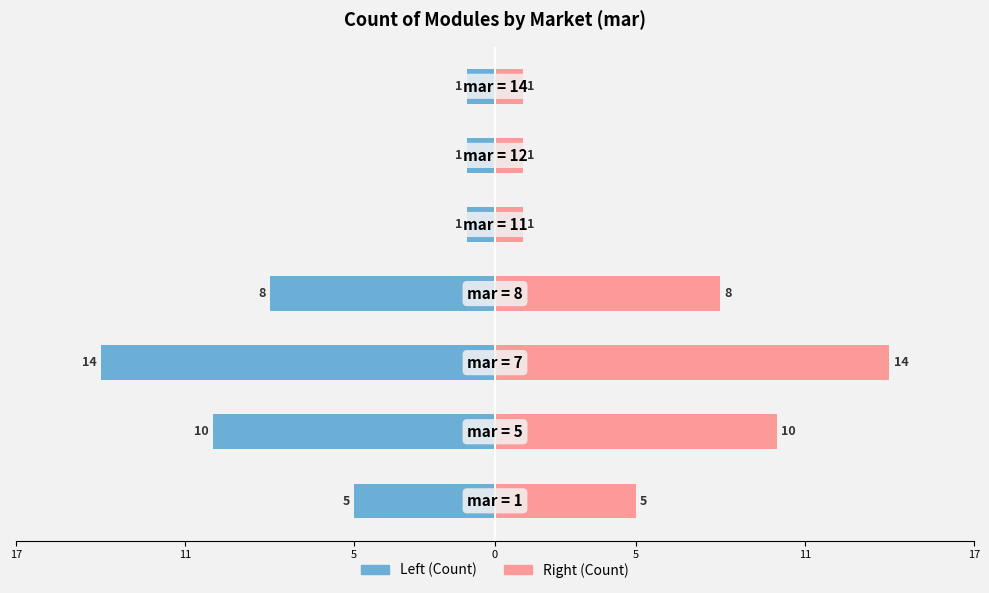

What is the difference between the maximum and minimum values in the Count (right) series?

13